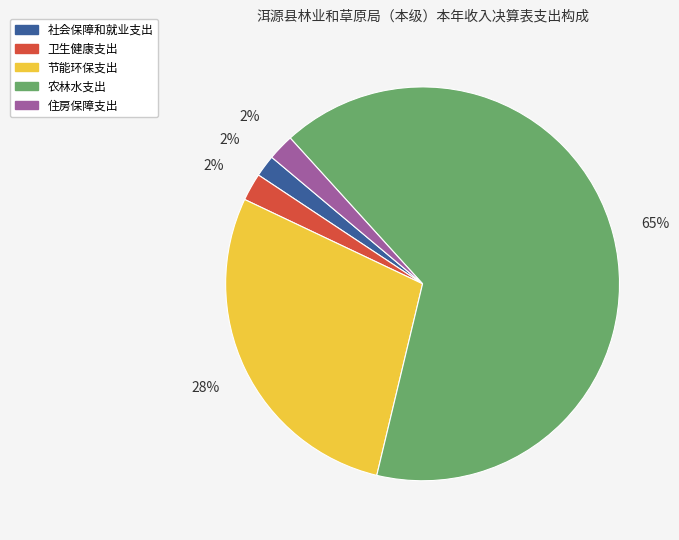

To the nearest percent, what is the difference between the 节能环保支出 and 卫生健康支出 slice percentages?

26%